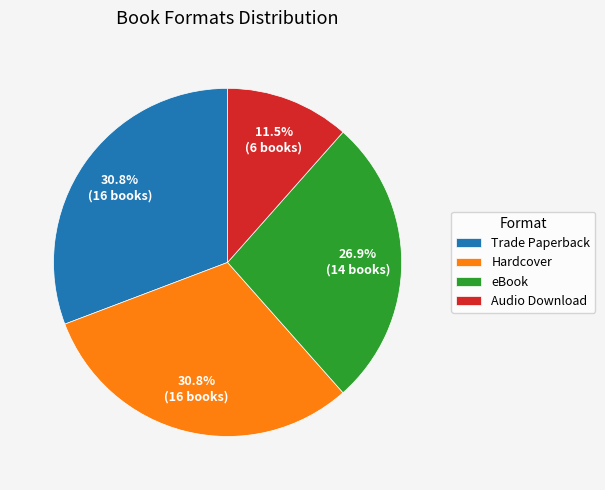

What is the ratio of the value at Trade Paperback to the value at Audio Download?

2.7